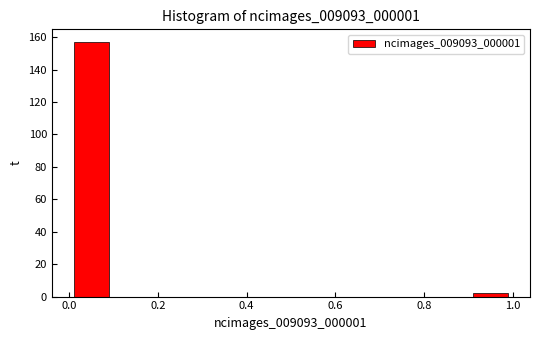

Over which range of the x-axis is the bar tallest?

0.0 to 0.1